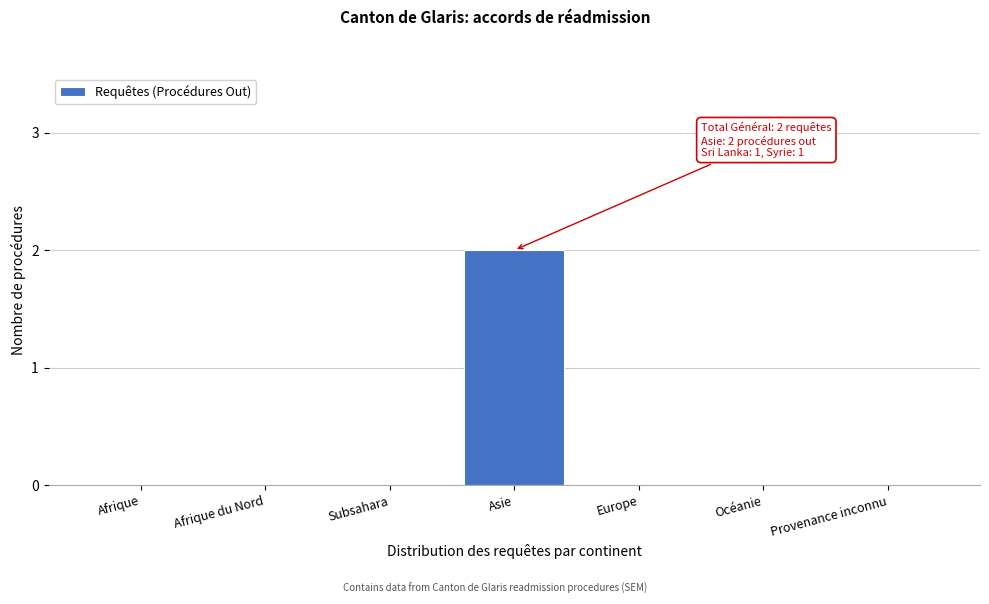

Reading left to right, what are all the values shown in this chart?

Afrique=0	Afrique du Nord=0	Subsahara=0	Asie=2	Europe=0	Océanie=0	Provenance inconnu=0